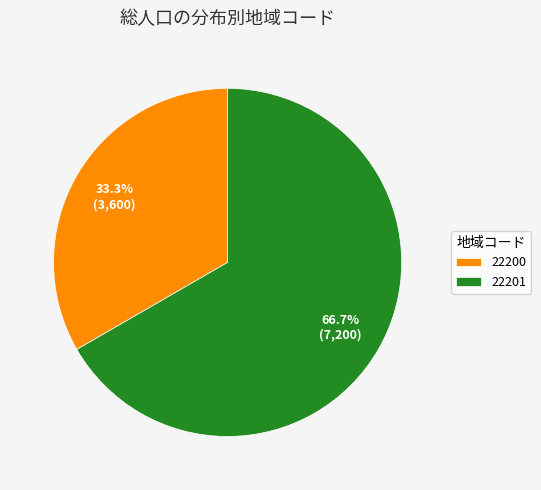

Which slice represents more than half of the pie?

22201